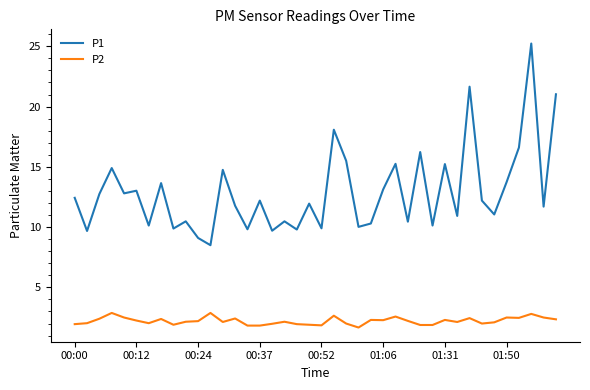

What is the sum of all P1 values?

516.1